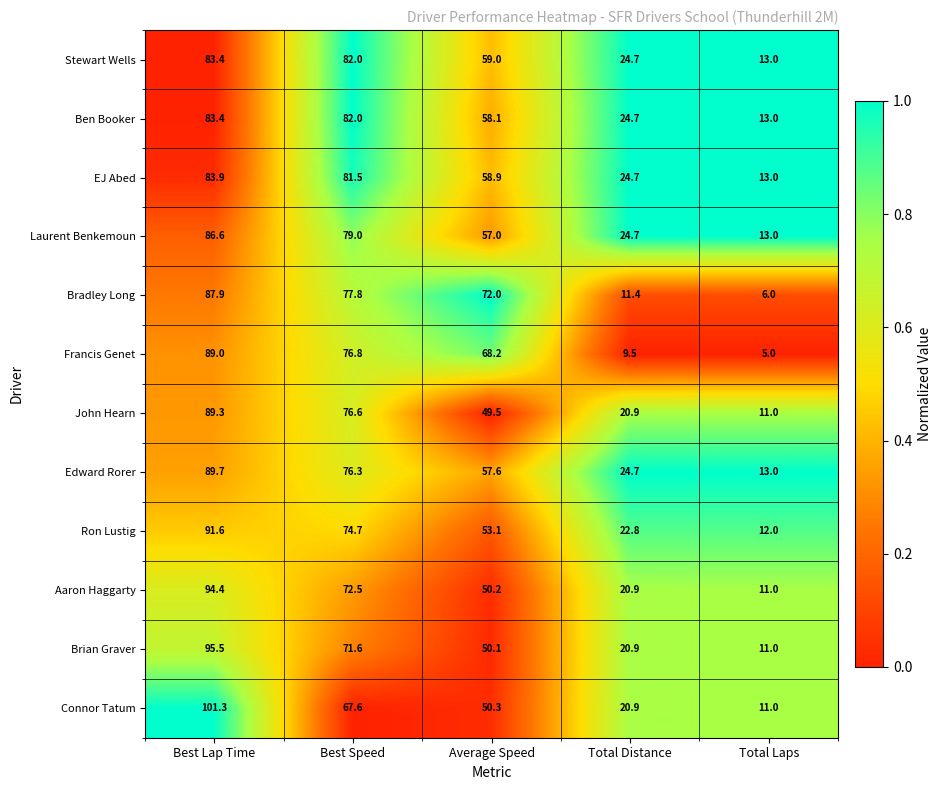

List the labels in order of Ben Booker value, largest first.

Best Lap Time, Best Speed, Average Speed, Total Distance, Total Laps